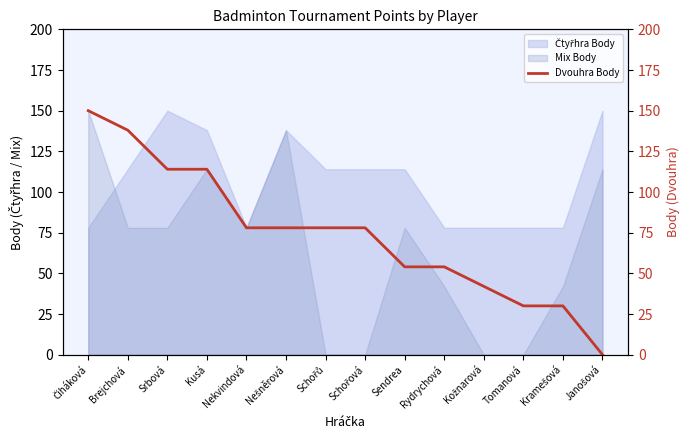

What is the sum of the values at Rydrychová and Brejchová?

192